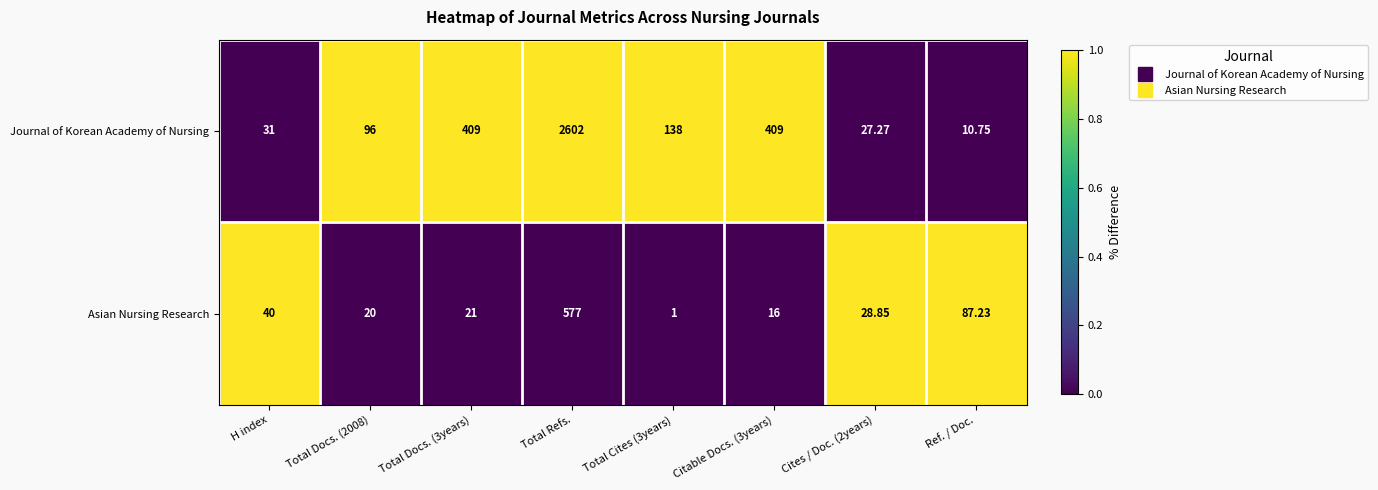

Count the number of data series in this chart.

2